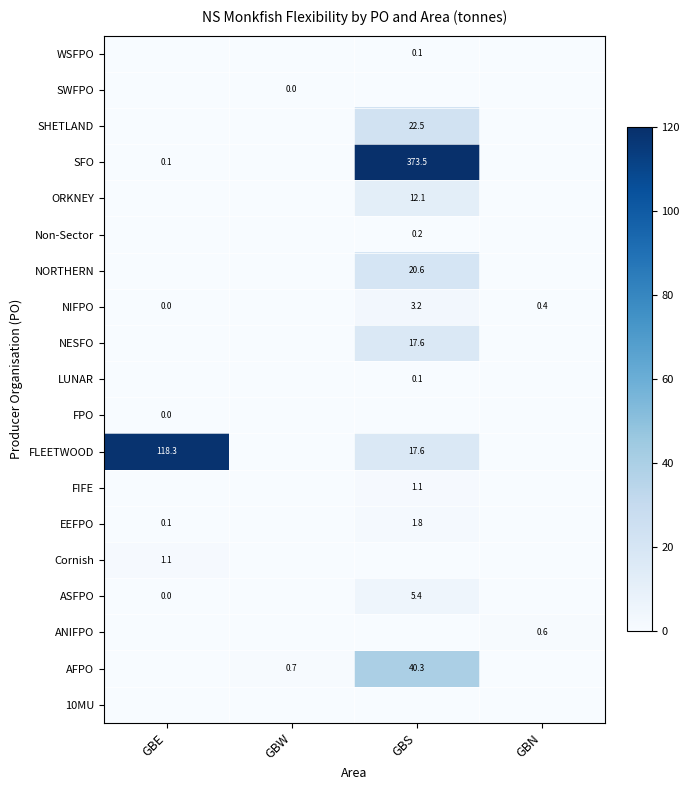

The value of SHETLAND at GBS is 9.0. True or false?

False